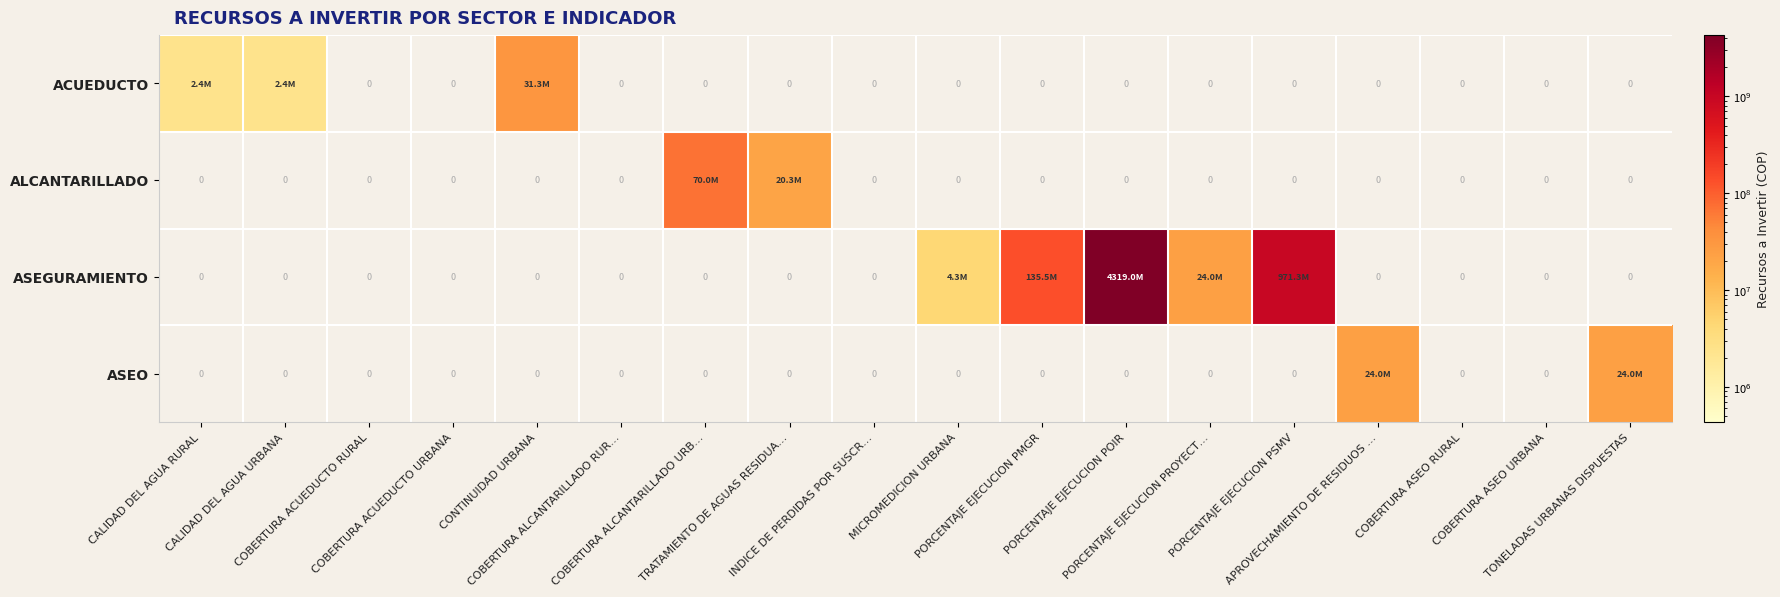

How many series are shown in this chart?

4